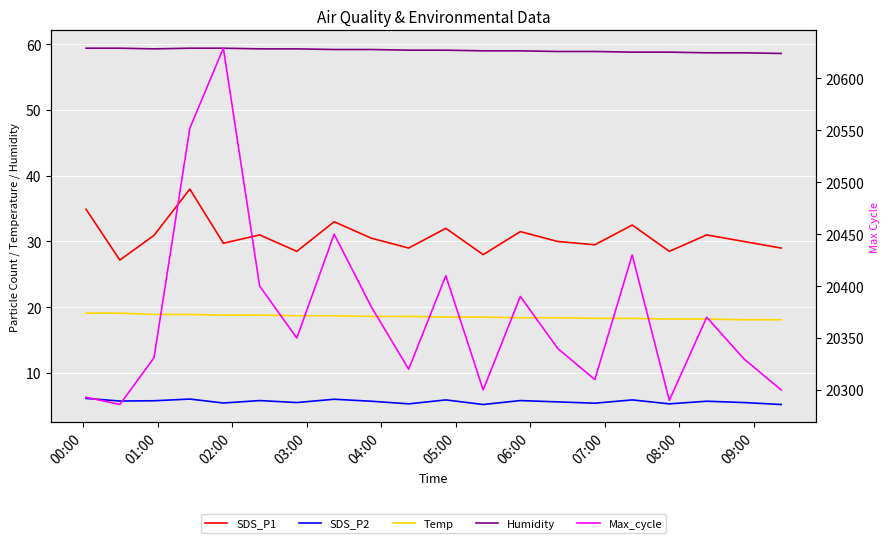

What is the difference between the Temp values at 09:00 and 03:00?

0.3